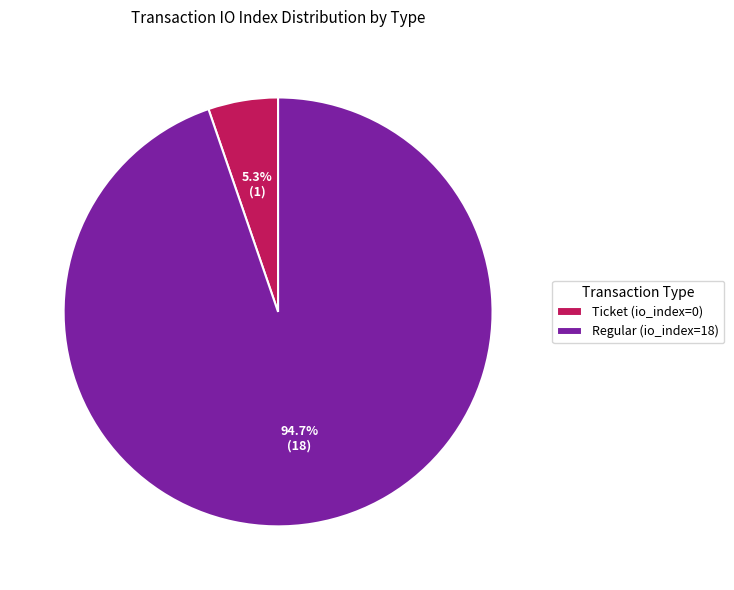

What percentage is the Regular (io_index=18) slice, to the nearest percent?

95%